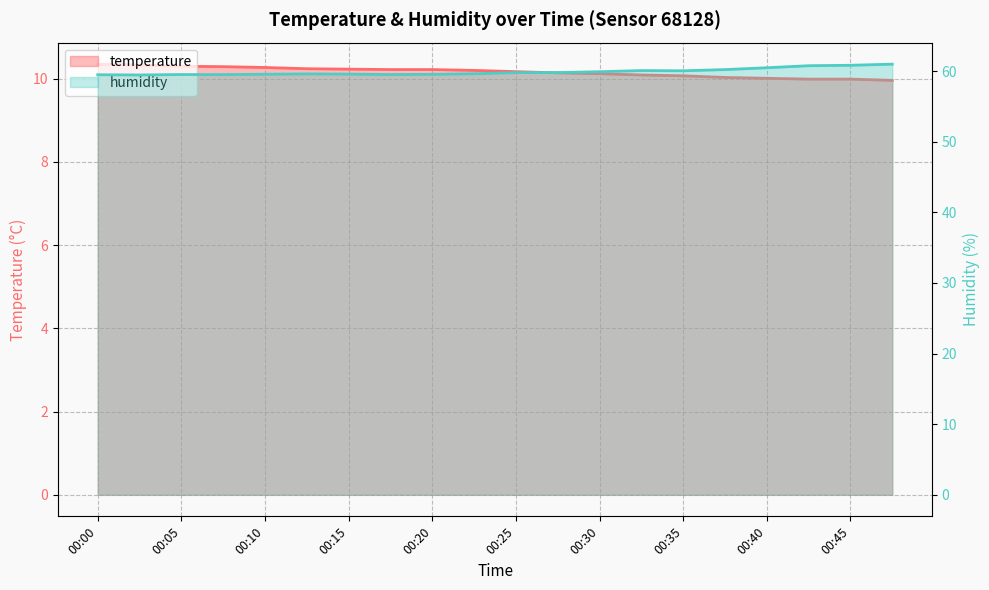

Which series changed the most between 00:05 and 00:30?

humidity